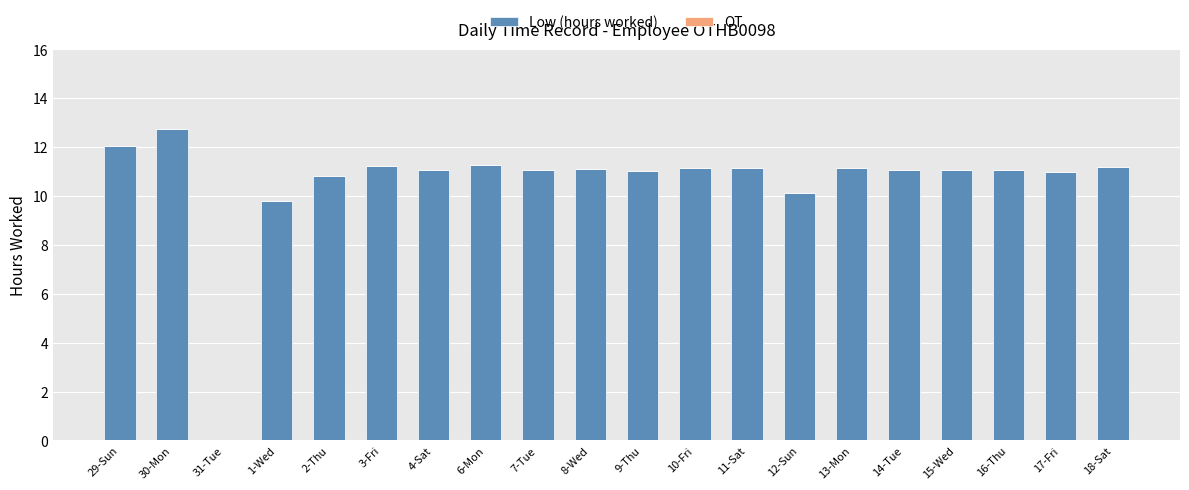

How many categories are shown in the chart?

20